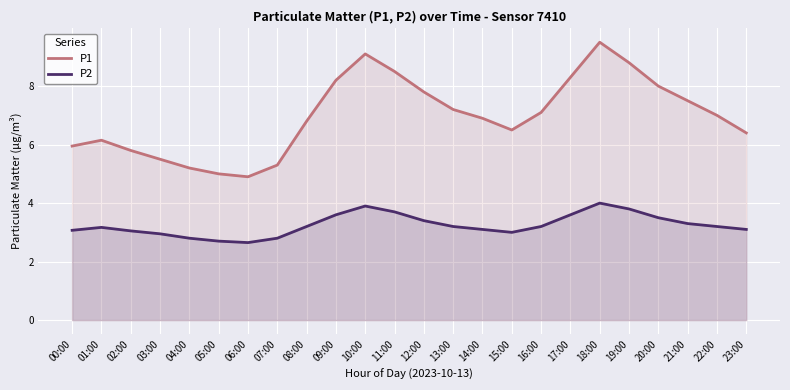

Count the number of data series in this chart.

2